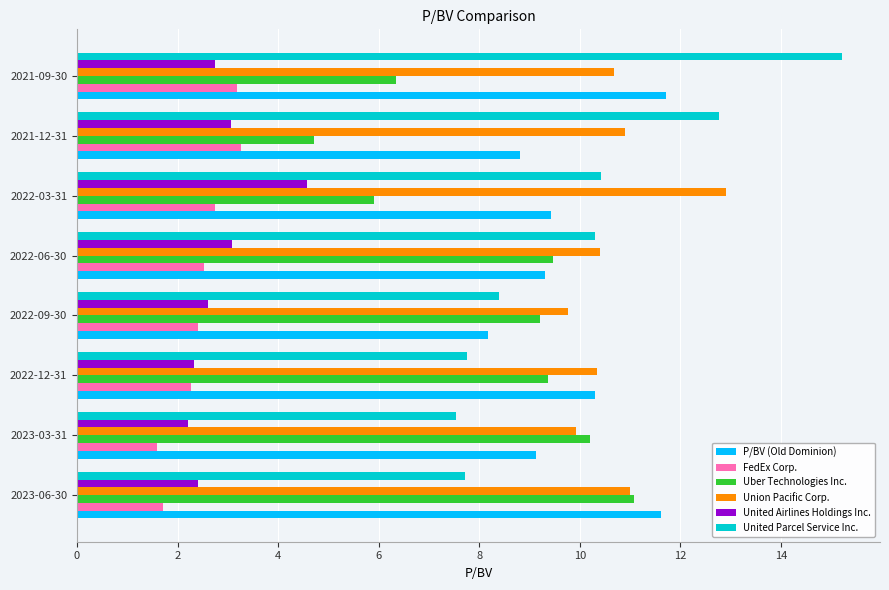

What is the sum of all Uber Technologies Inc. values?

66.3